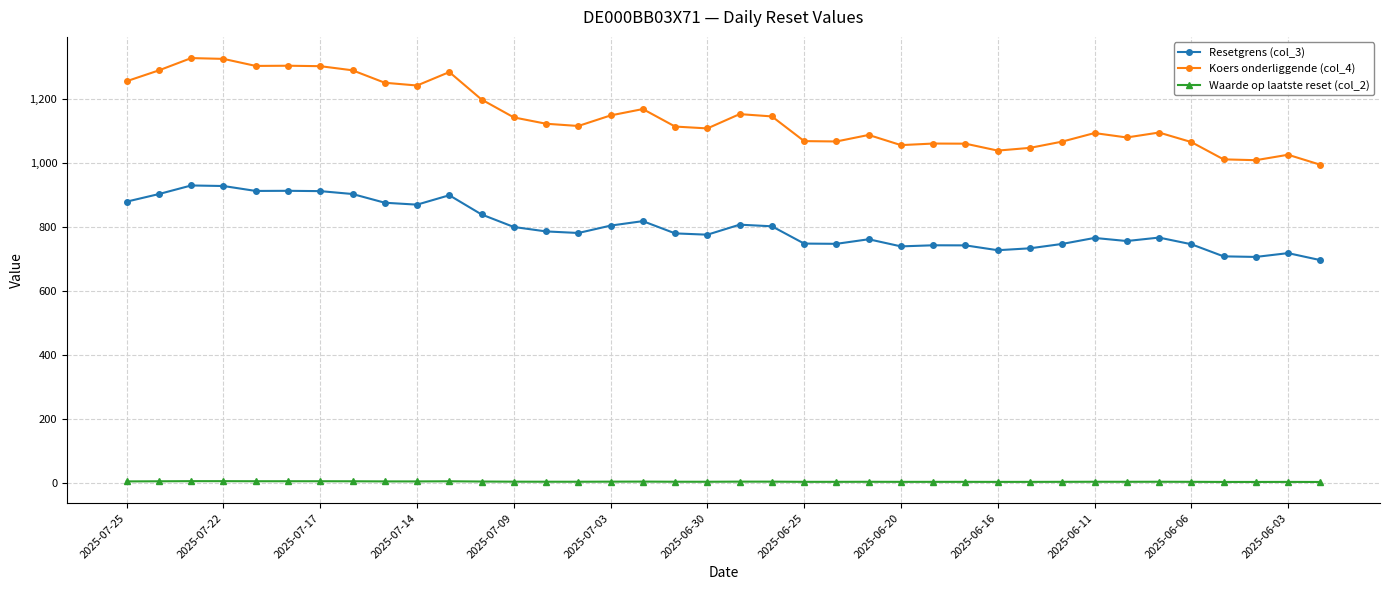

What is the value of the Resetgrens (col_3) point at the 7th from the left?

911.1